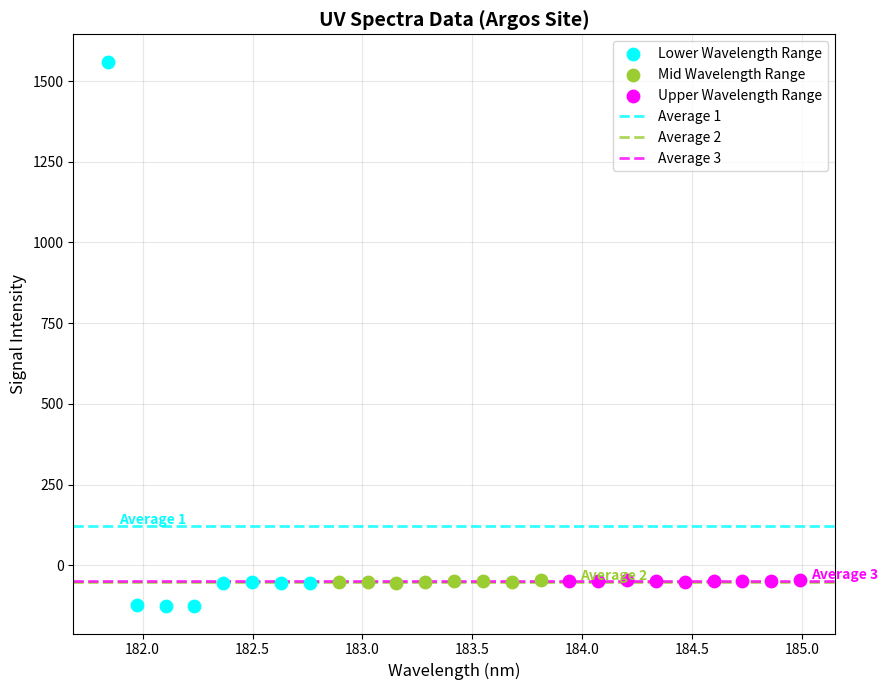

Which series reaches the maximum Y coordinate?

Lower Wavelength Range